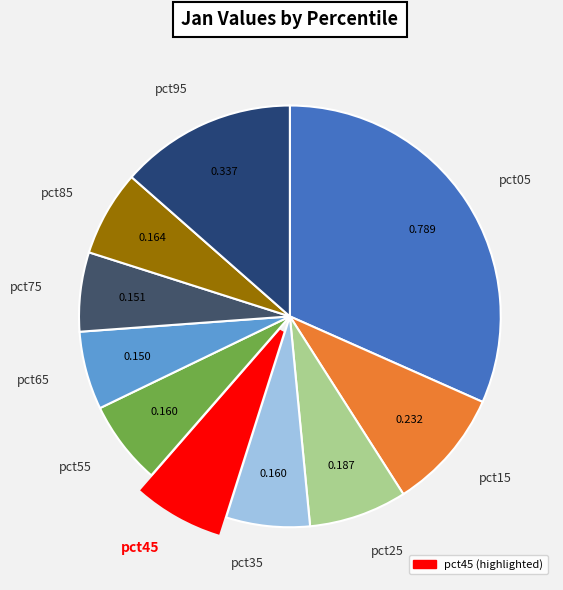

Does pct85 account for over 50% of the chart?

No